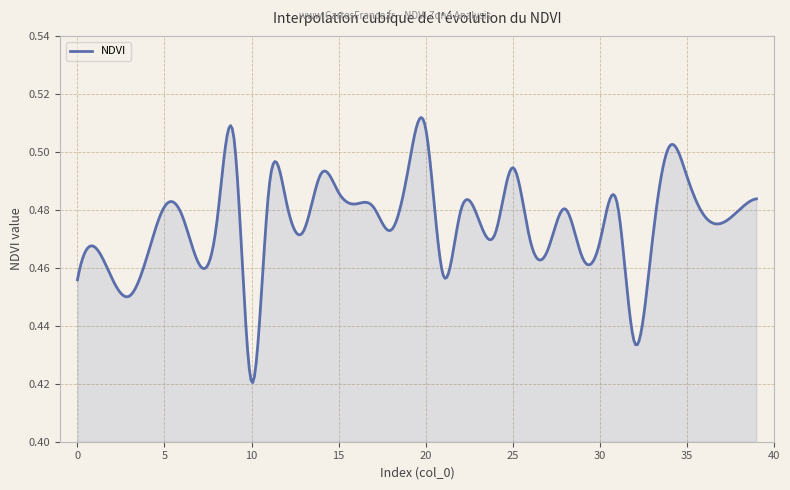

Does the chart have visible grid lines?

Yes